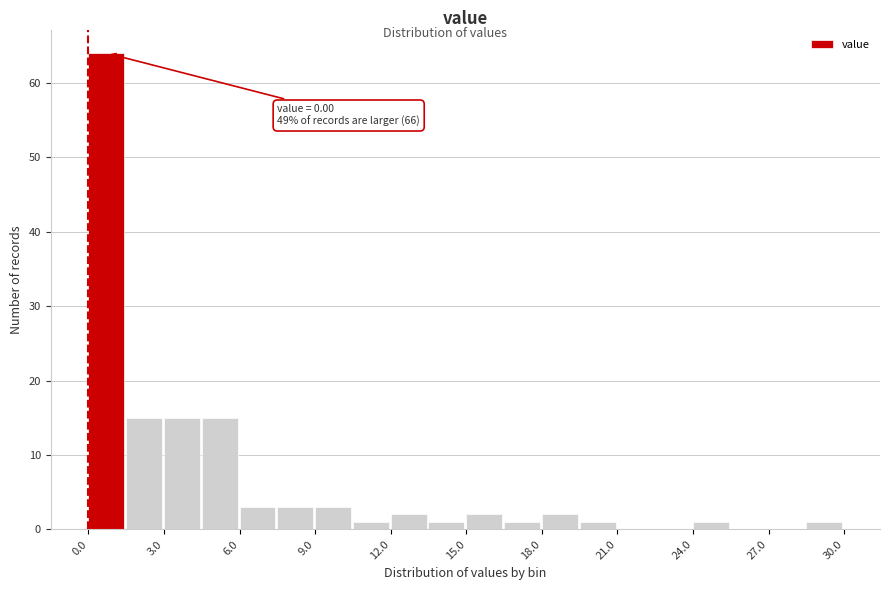

Read against the x-axis, roughly where is the centre of the tallest bar?

0.5